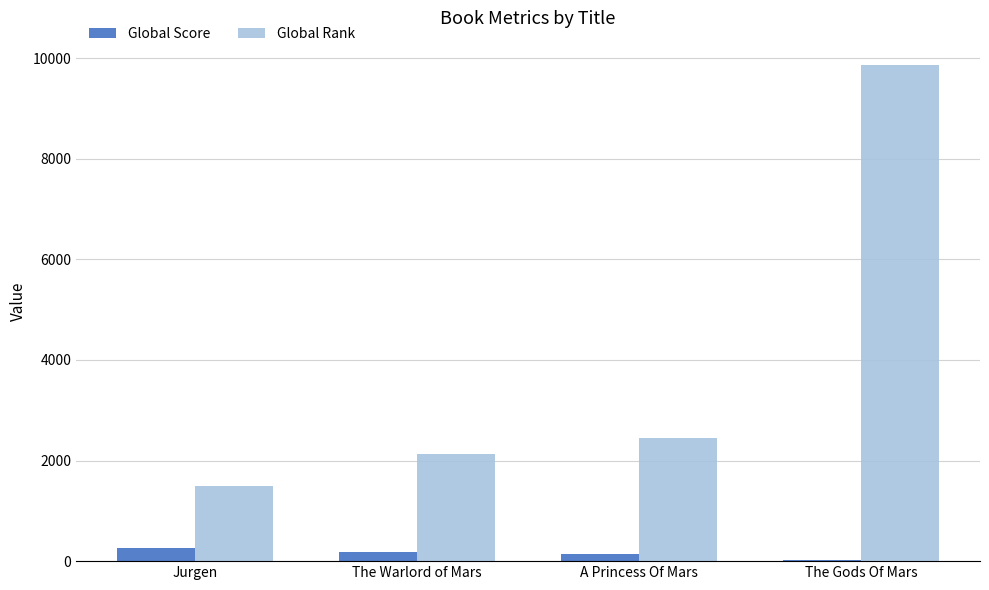

Is it true that Global Rank equals 2640 at Jurgen?

False